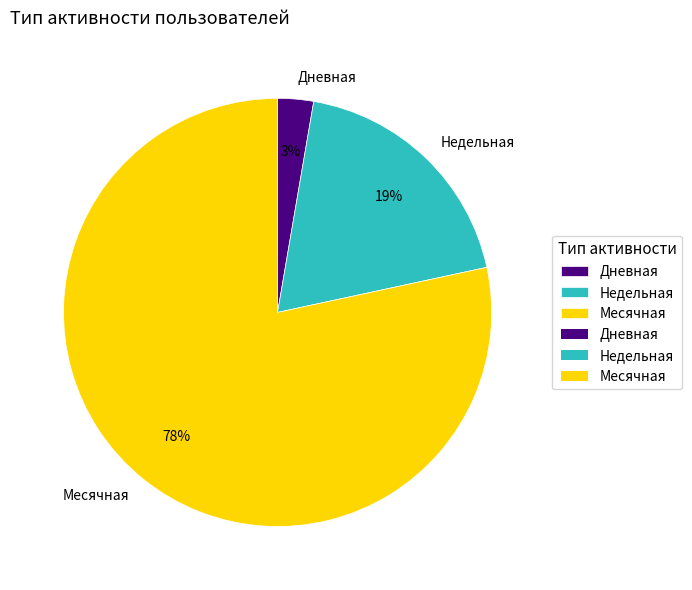

Do Дневная and Месячная together represent more than half of the pie?

Yes